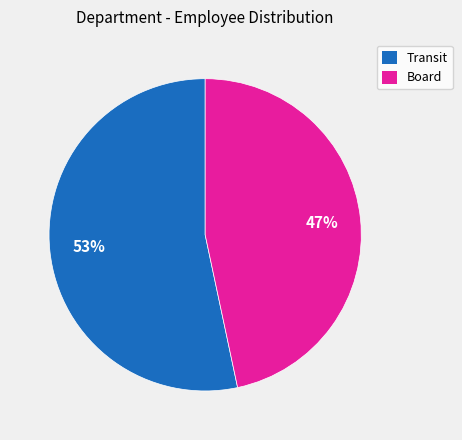

How many segments does this pie chart have?

2